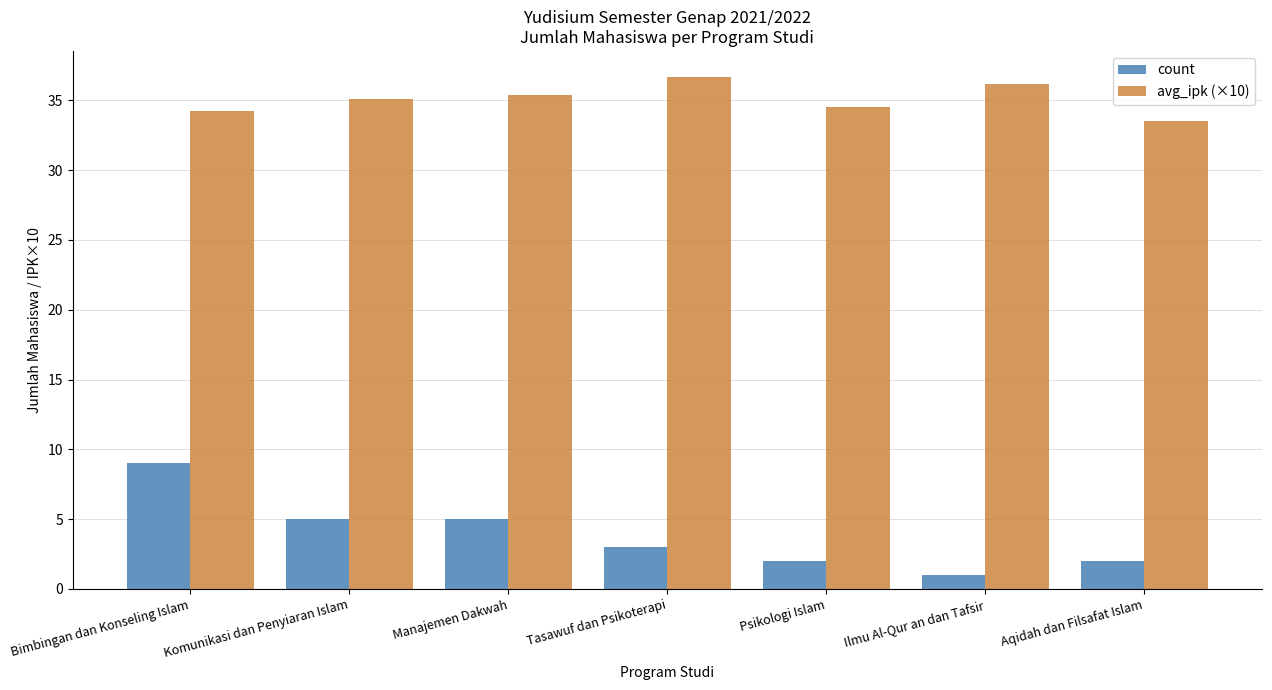

How many bars are there in each group?

2